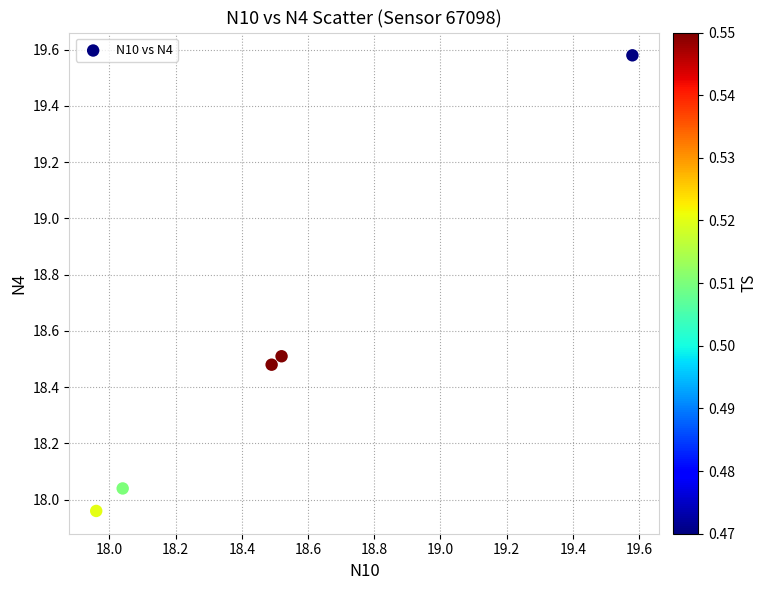

What is the range of Y values (max minus min)?

1.6